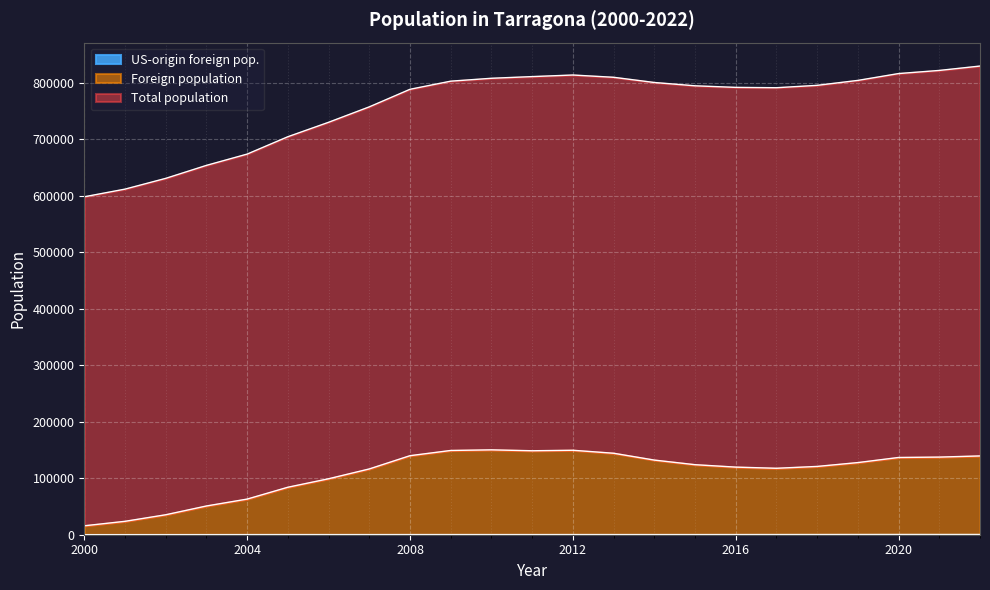

Which series has the largest range (max minus min)?

Total population